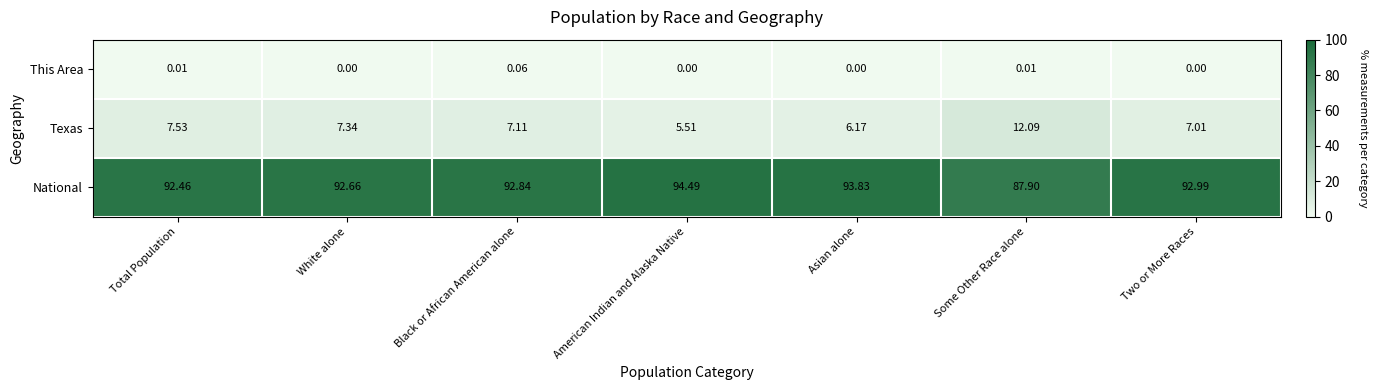

At White alone, list the series in order from smallest to largest.

This Area, Texas, National